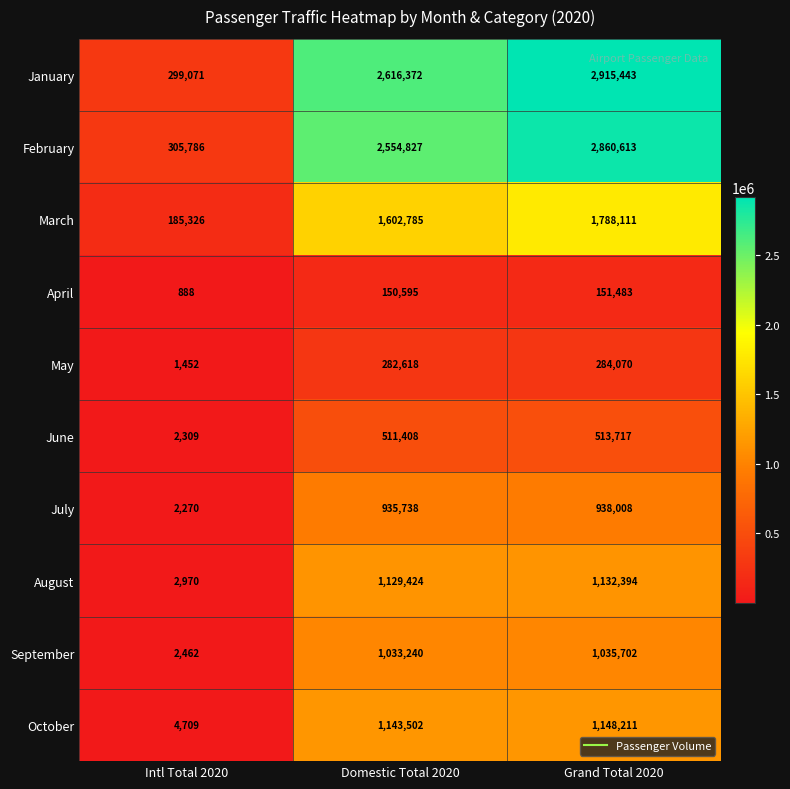

Between Domestic Total 2020 and Grand Total 2020, which series saw the biggest shift?

February